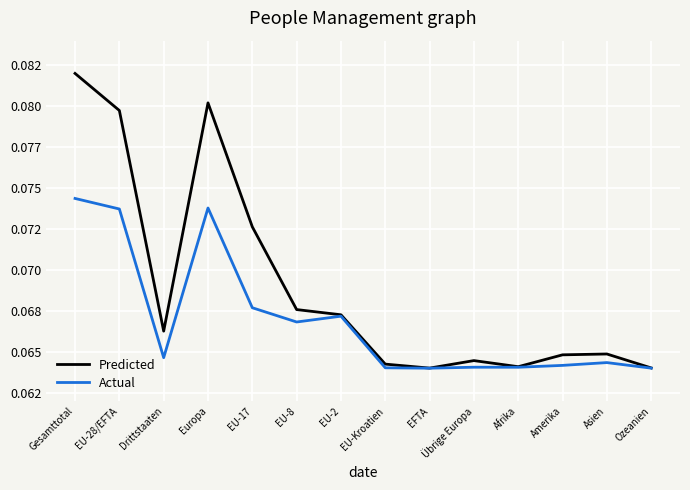

Is this an area chart (filled region under the line)?

No